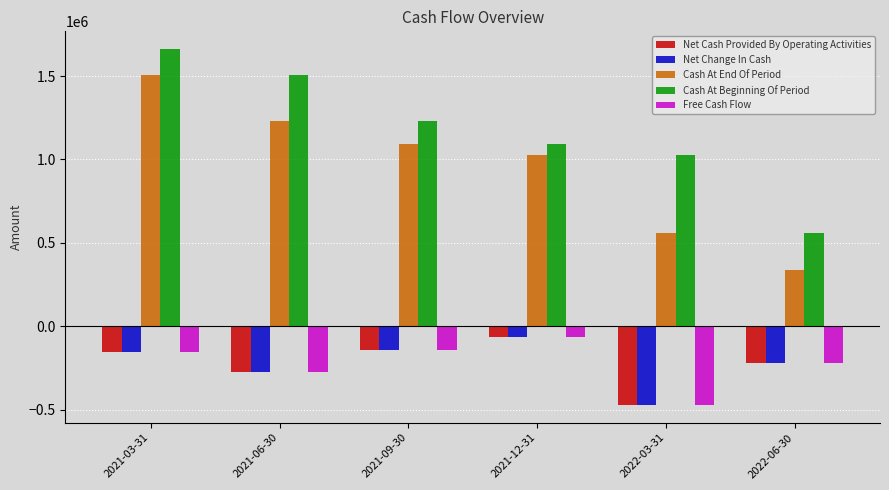

Reading right to left, extract all data points from this chart.

Net Cash Provided By Operating Activities: 2022-06-30=-219686	2022-03-31=-470703	2021-12-31=-63270	2021-09-30=-139323	2021-06-30=-275343	2021-03-31=-155632
Net Change In Cash: 2022-06-30=-219686	2022-03-31=-470703	2021-12-31=-63270	2021-09-30=-139323	2021-06-30=-275343	2021-03-31=-155632
Cash At End Of Period: 2022-06-30=337128	2022-03-31=556814	2021-12-31=1027517	2021-09-30=1090787	2021-06-30=1230110	2021-03-31=1505453
Cash At Beginning Of Period: 2022-06-30=556814	2022-03-31=1027517	2021-12-31=1090787	2021-09-30=1230110	2021-06-30=1505453	2021-03-31=1661085
Free Cash Flow: 2022-06-30=-219686	2022-03-31=-470703	2021-12-31=-63270	2021-09-30=-139323	2021-06-30=-275343	2021-03-31=-155632